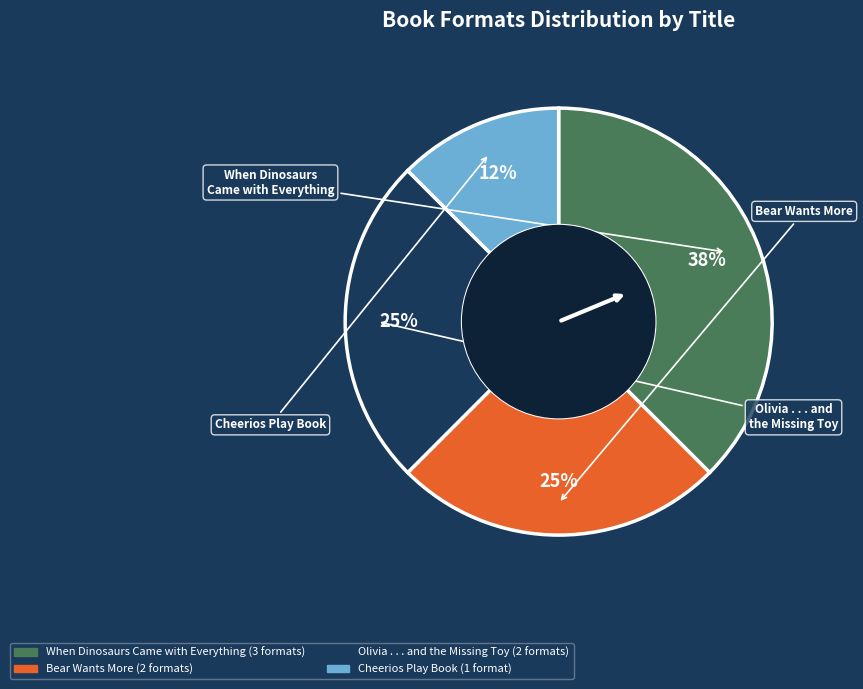

What is the largest slice in the pie chart?

When Dinosaurs Came with Everything